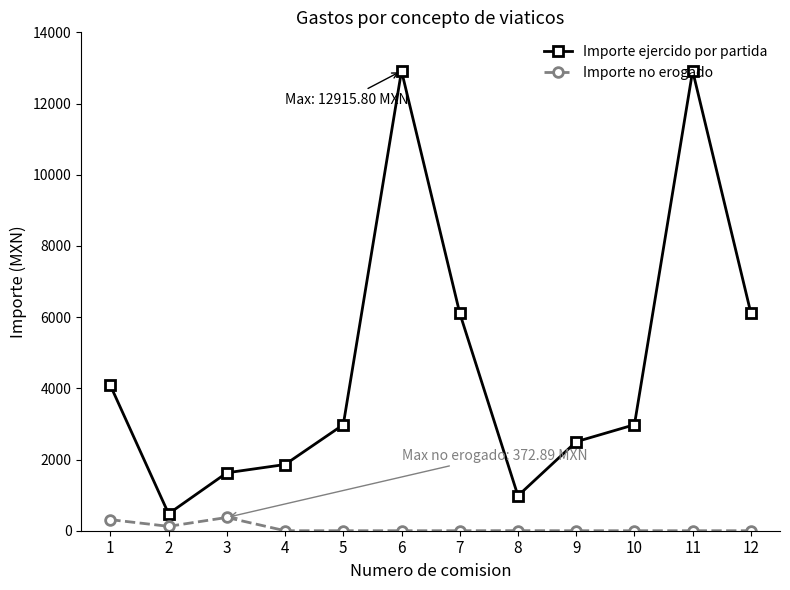

How many interior local valleys does the Importe ejercido por partida series have?

2